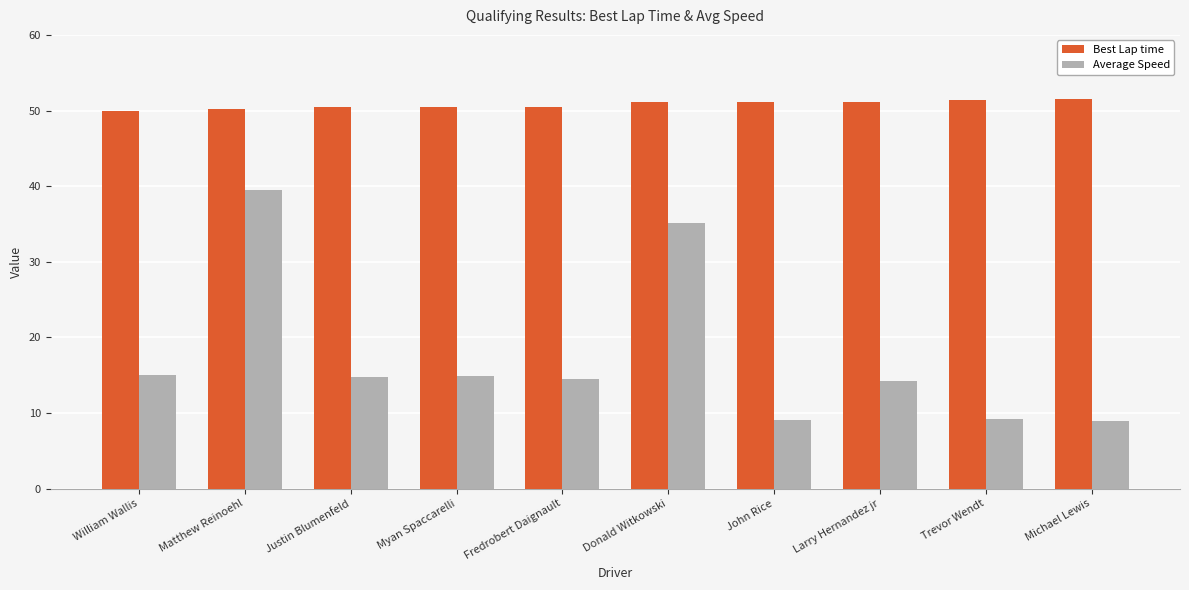

Rank the series by their maximum value, from lowest to highest.

Average Speed, Best Lap time